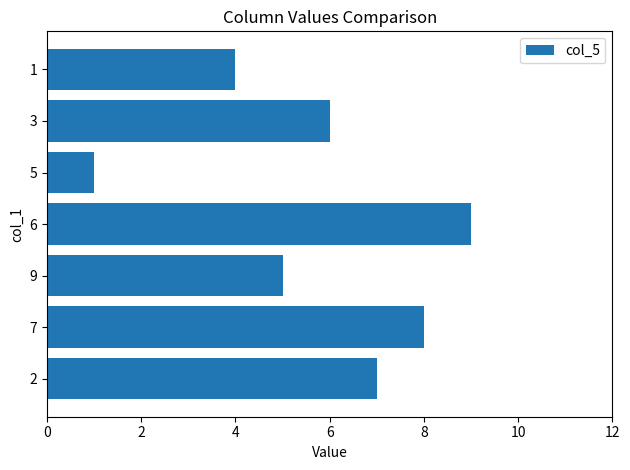

What is the difference between the maximum and minimum values?

8